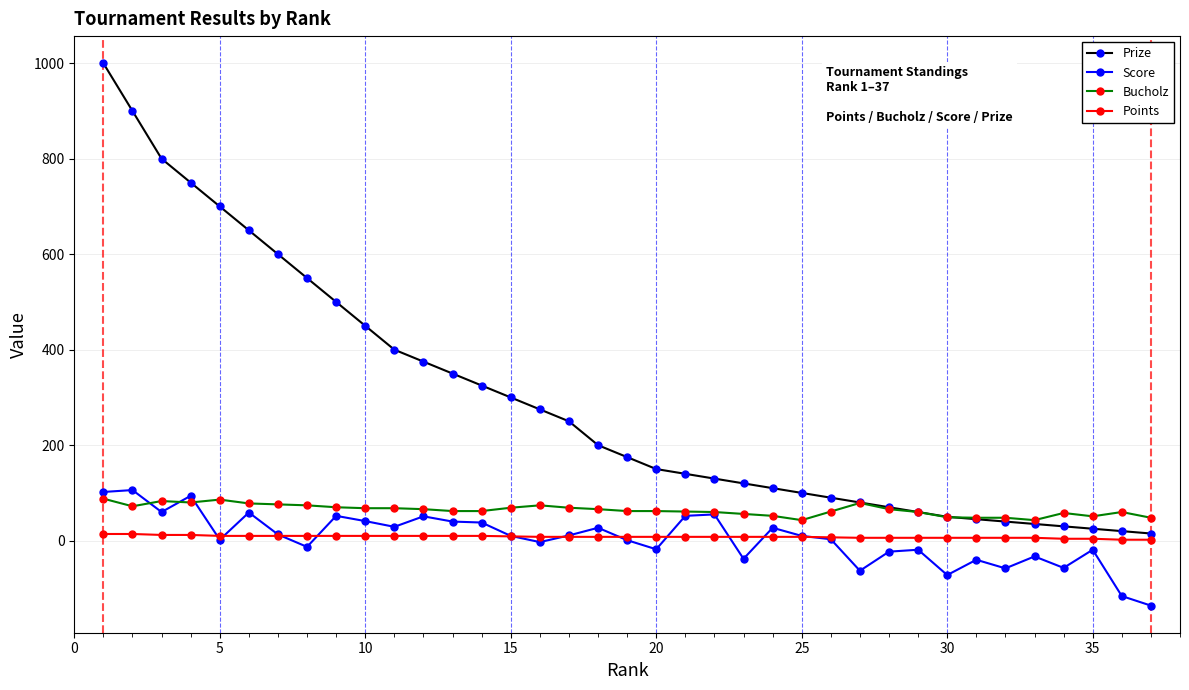

What is the sum of all Bucholz values?

2378